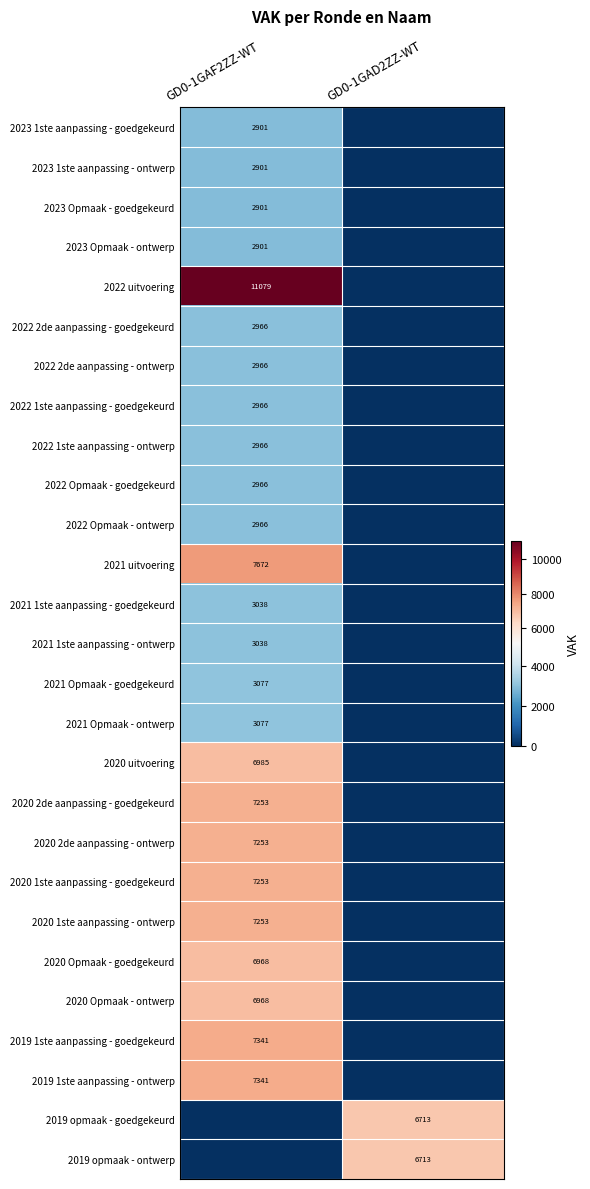

At which category is the sum across all series the highest?

GD0-1GAF2ZZ-WT